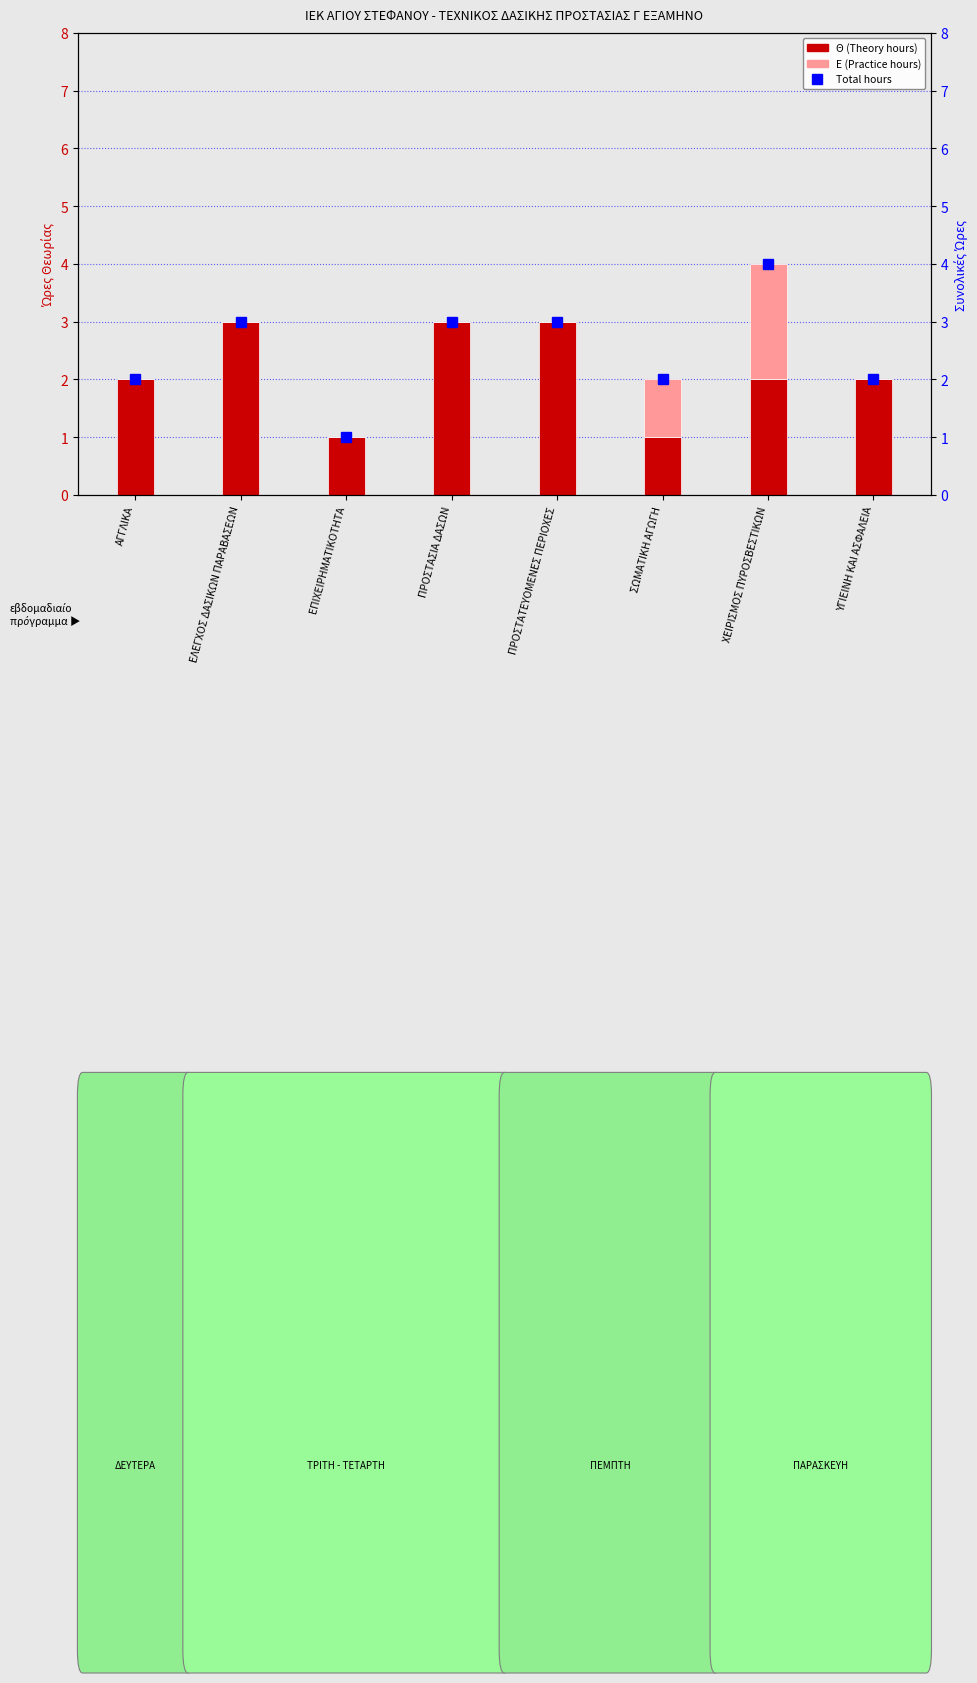

Which has a higher value, ΠΡΟΣΤΑΤΕΥΟΜΕΝΕΣ ΠΕΡΙΟΧΕΣ or ΑΓΓΛΙΚΑ?

ΠΡΟΣΤΑΤΕΥΟΜΕΝΕΣ ΠΕΡΙΟΧΕΣ